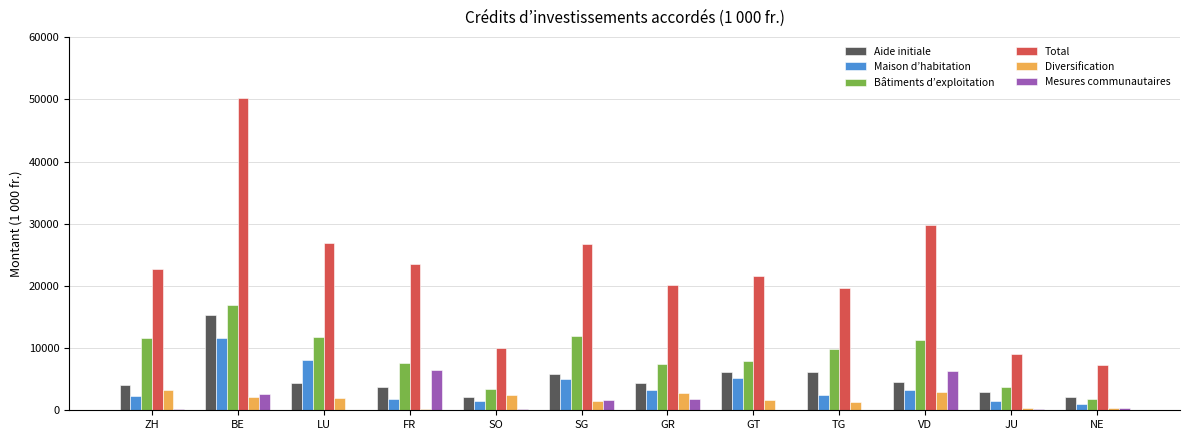

What is the maximum value shown in the chart?

50181.0